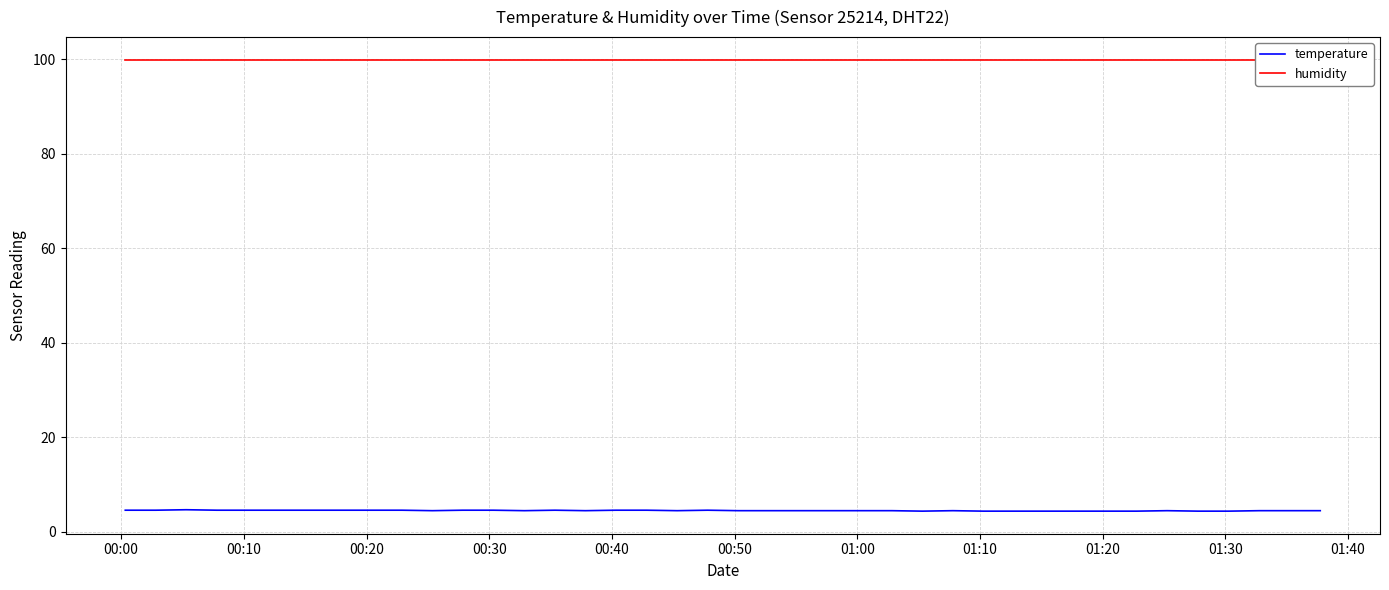

What is the minimum value for temperature?

4.4